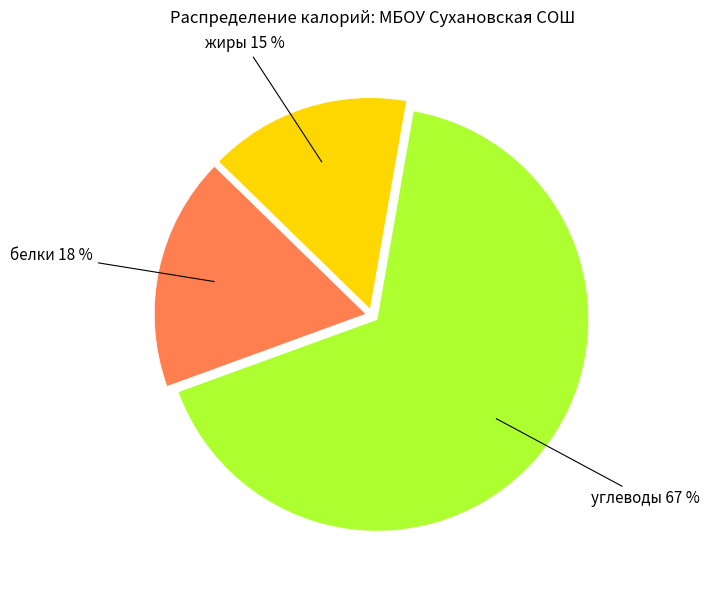

Count the number of slices in the pie.

3